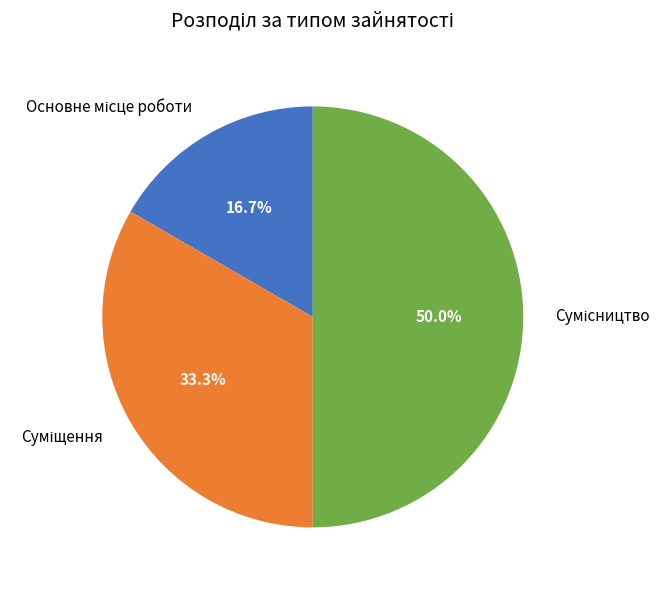

To the nearest percent, what is the difference between the largest and smallest slice percentages?

33%